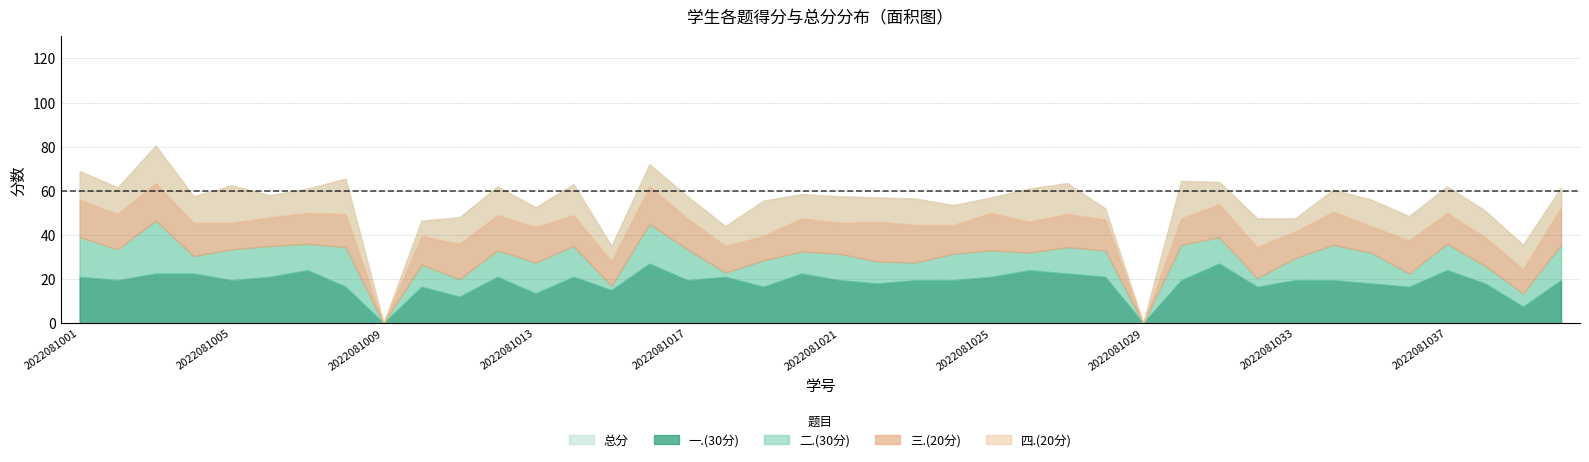

What is the highest value of the 二.(30分) series?

24.0